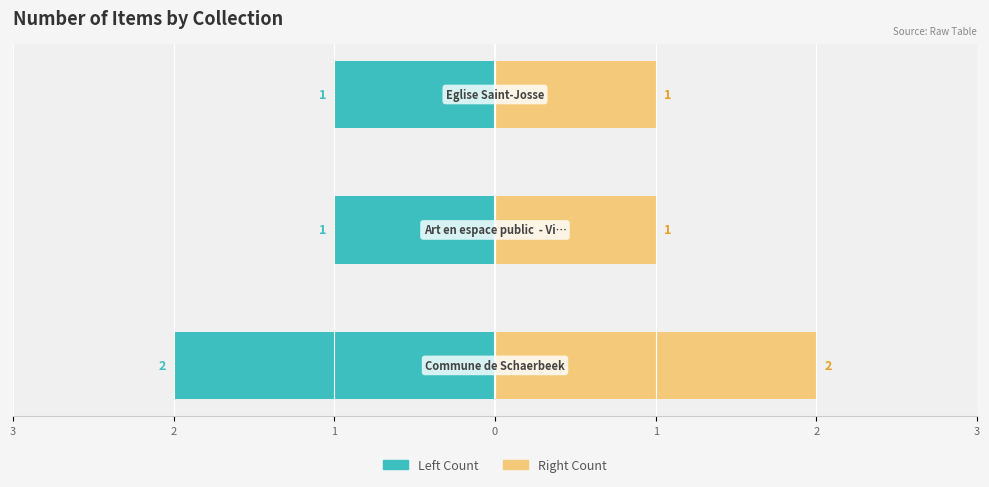

Between 2 and 1, which series saw the biggest shift?

Left (Count)